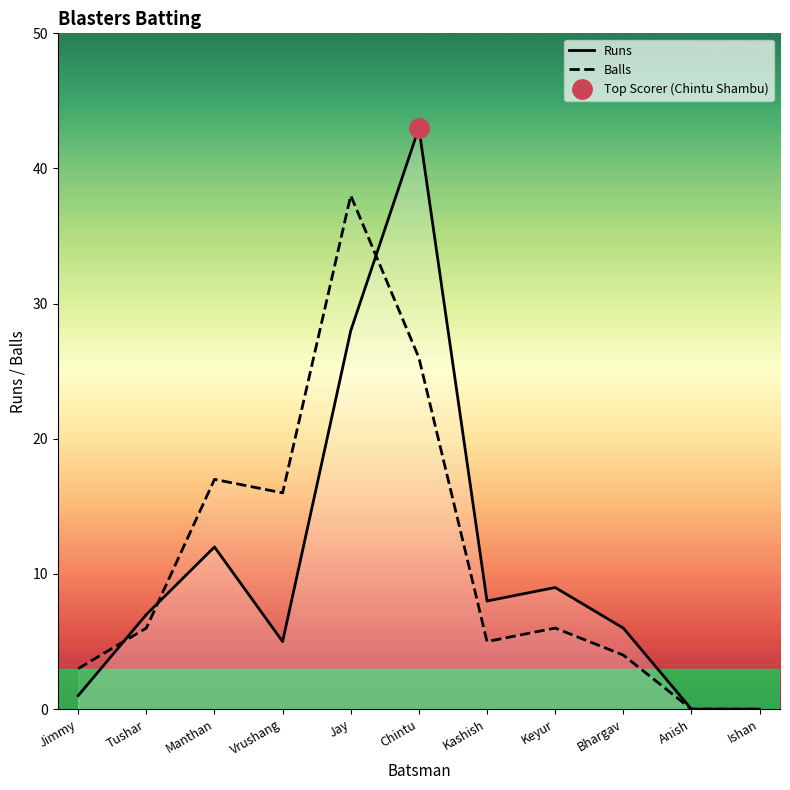

Which series changed the most between Manthan and Bhargav?

Balls